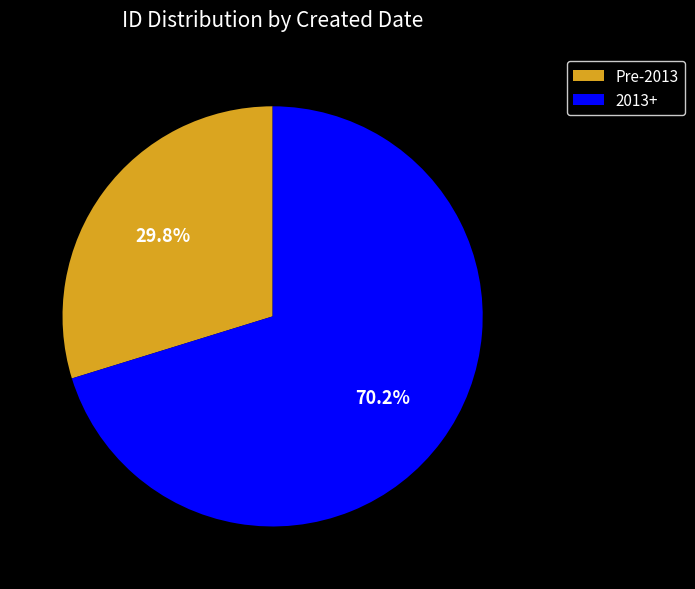

Rank the categories by value from highest to lowest.

2013+, Pre-2013